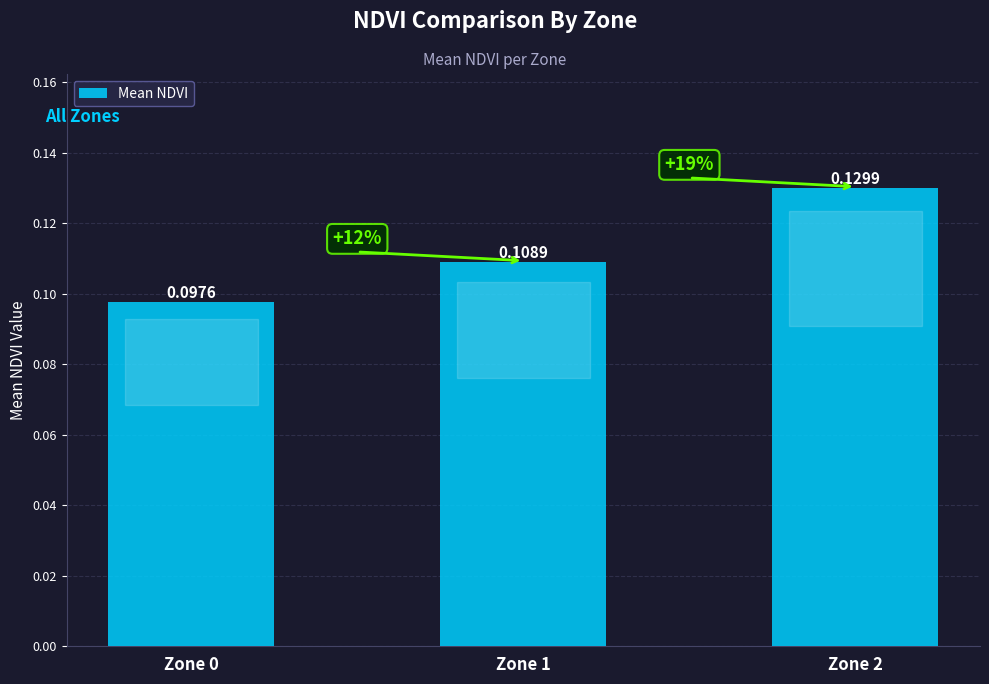

Between Zone 1 and Zone 0, which is larger?

Zone 1